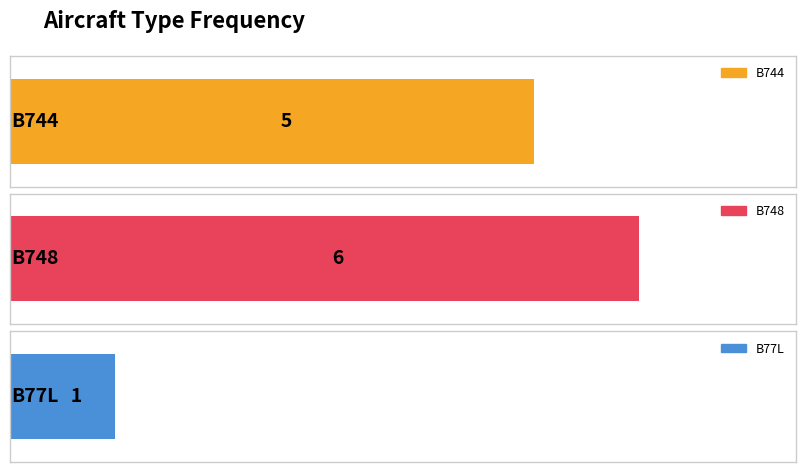

What is the maximum value shown in the chart?

6